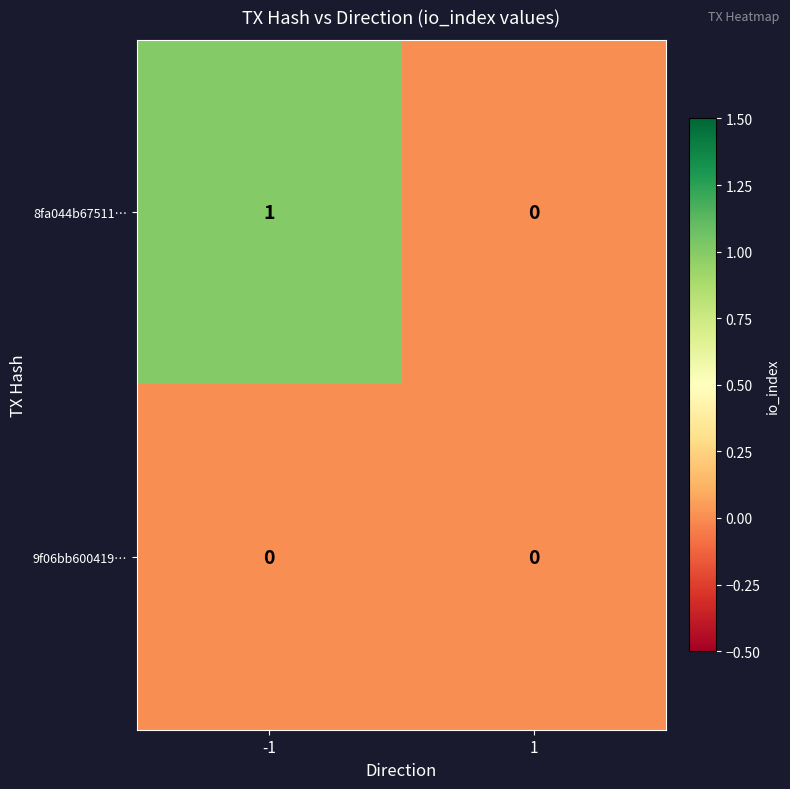

How many distinct data groups are displayed?

2